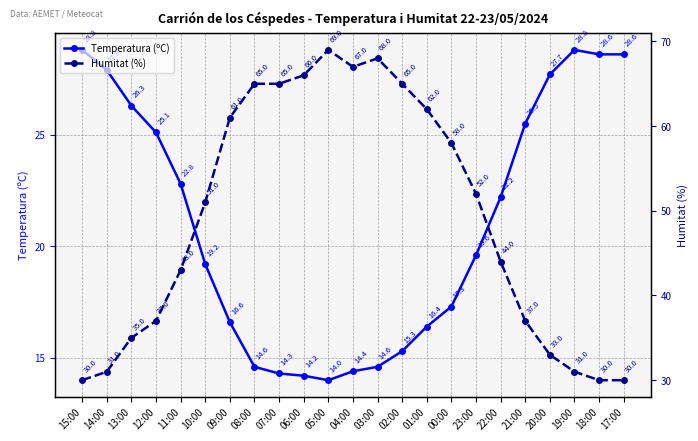

How many interior local valleys does the Temperatura (ºC) series have?

1